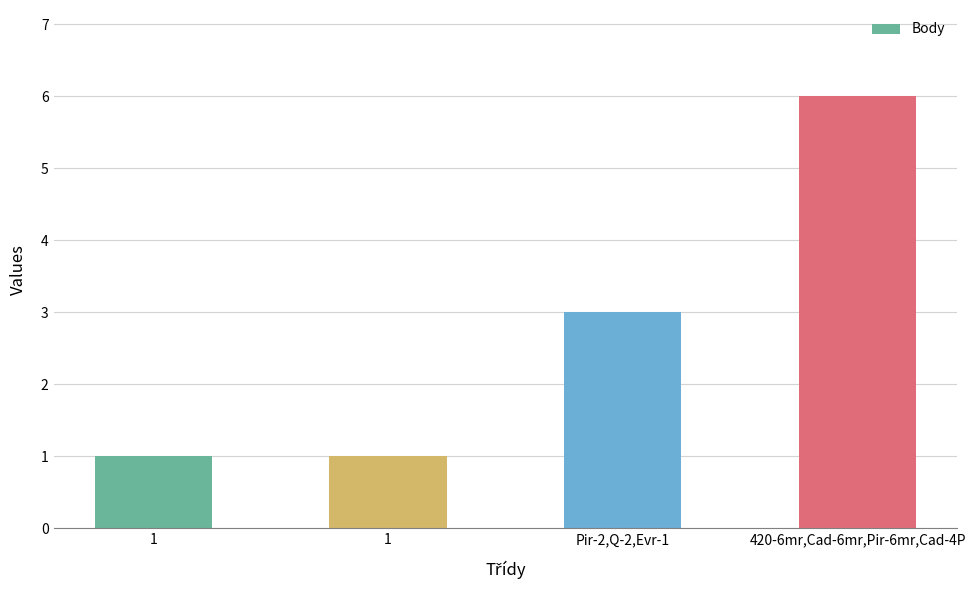

True or false: the data shows 1 at 1.

False